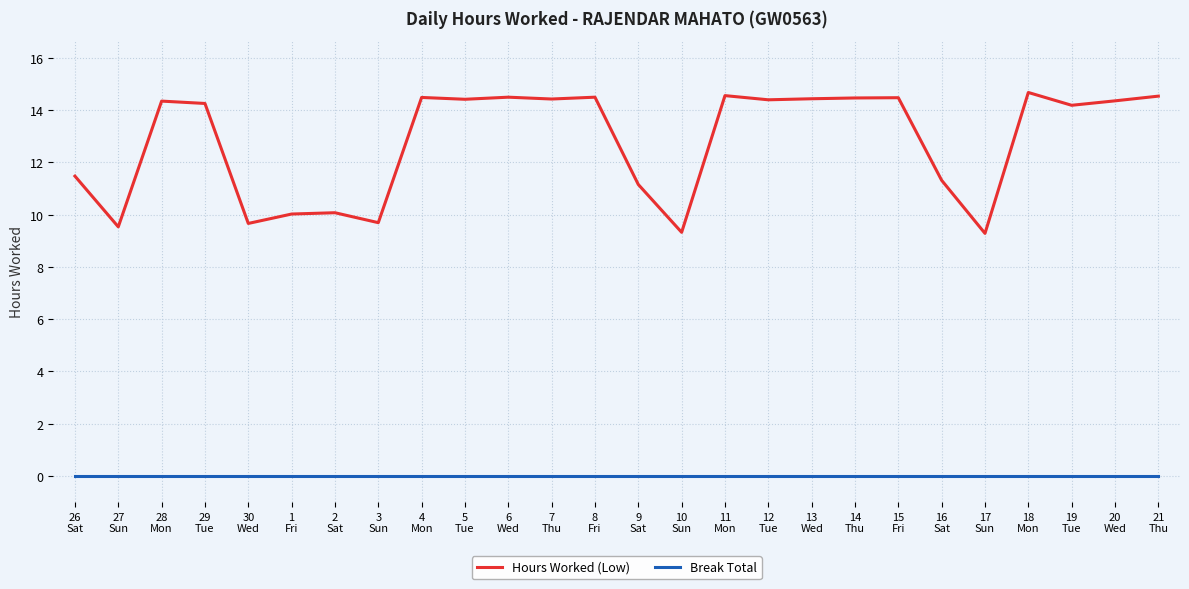

True or false: Hours Worked (Low) and Break Total intersect in this chart.

False